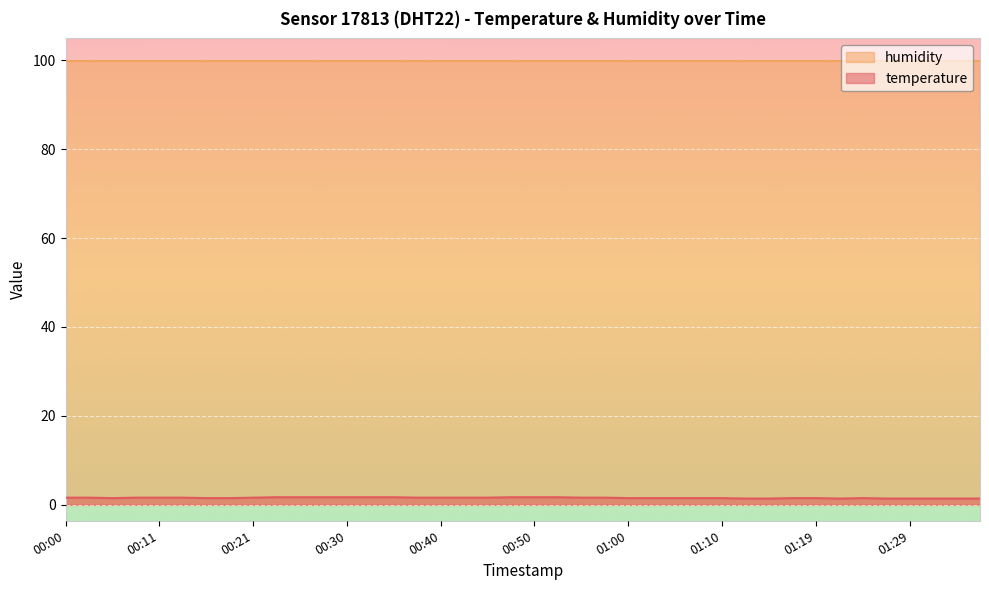

List the labels in order of value, largest first.

00:23, 00:26, 00:28, 00:30, 00:33, 00:35, 00:48, 00:50, 00:53, 00:00, 00:03, 00:08, 00:11, 00:13, 00:21, 00:38, 00:40, 00:43, 00:45, 00:55, 00:57, 00:06, 00:16, 00:18, 01:00, 01:02, 01:05, 01:07, 01:10, 01:17, 01:19, 01:24, 01:12, 01:15, 01:22, 01:27, 01:29, 01:32, 01:34, 01:37